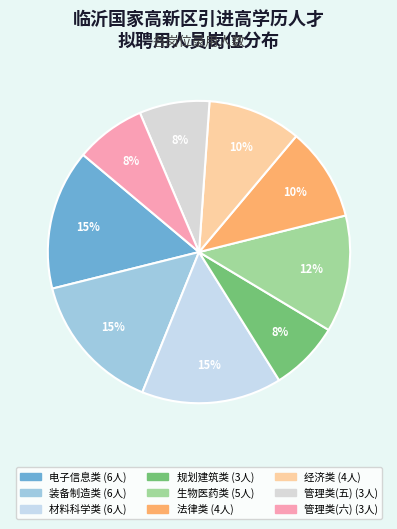

How many slices are in this pie chart?

9